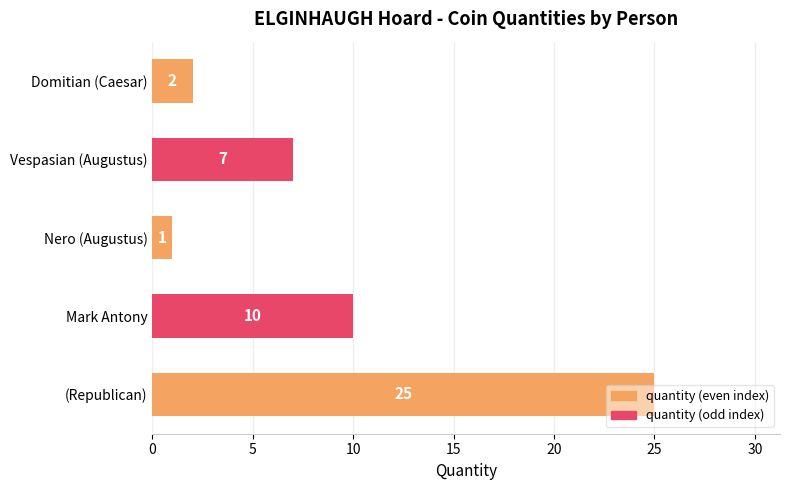

What is the difference between the second highest and second lowest values?

8